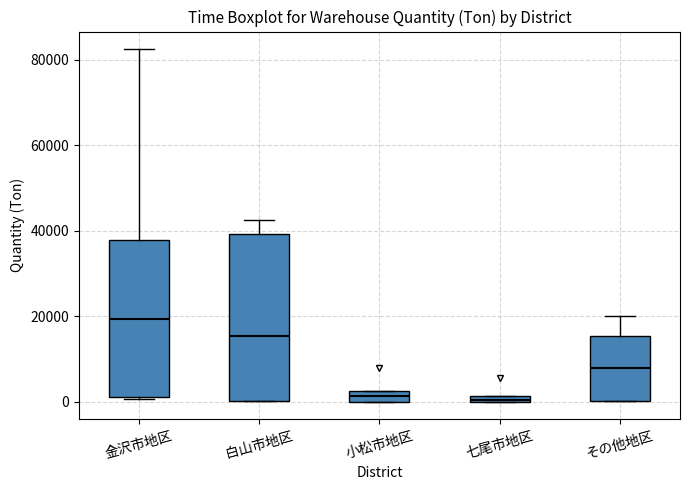

Comparing the boxes themselves (not the whiskers), which one is the tallest?

白山市地区